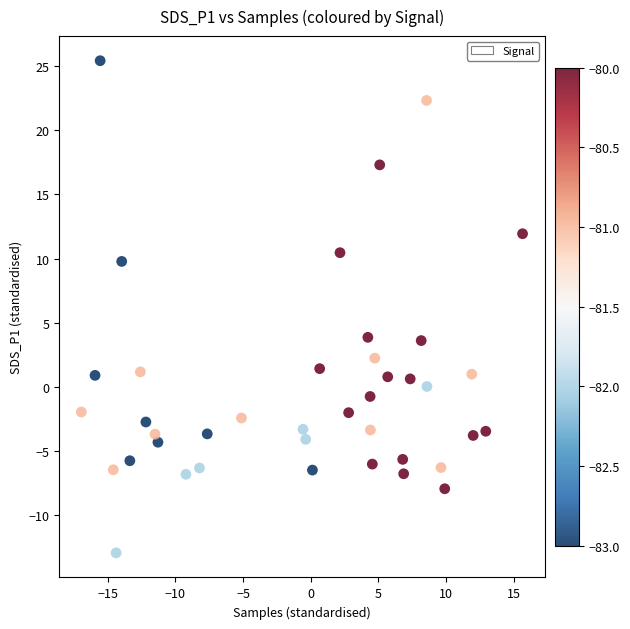

What is the range of X values (max minus min)?

32.6